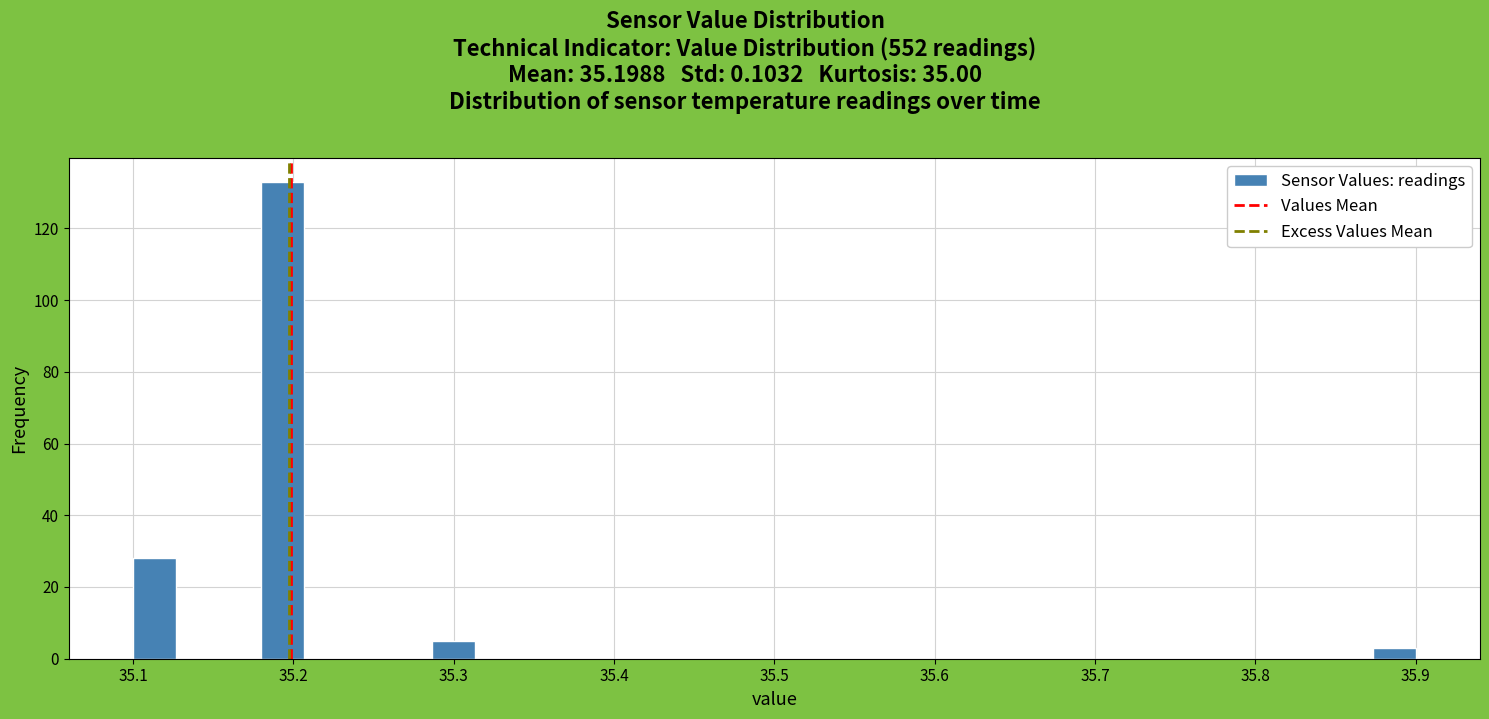

Read against the x-axis, roughly where is the centre of the tallest bar?

35.19